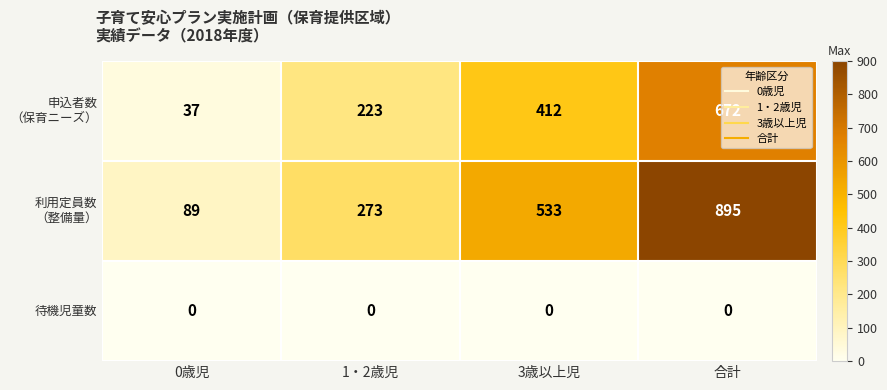

What is the difference between the highest and lowest values at 0歳児?

89